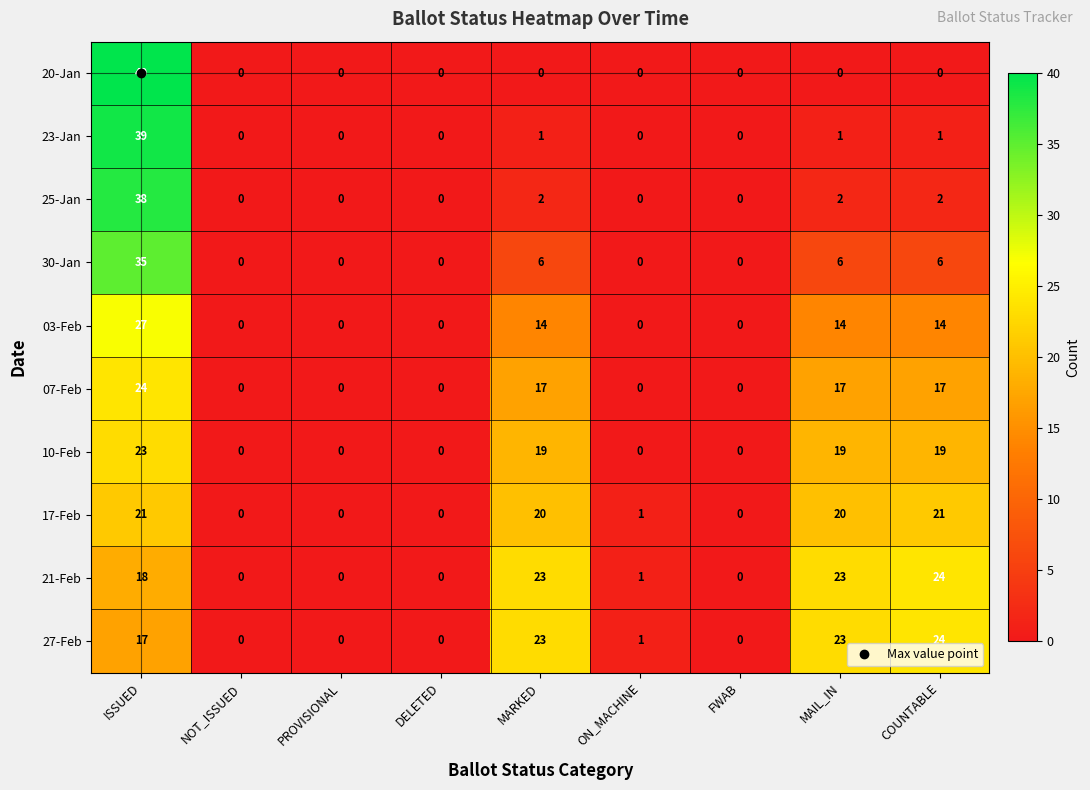

Count the 03-Feb values in the range 0 to 14.

8